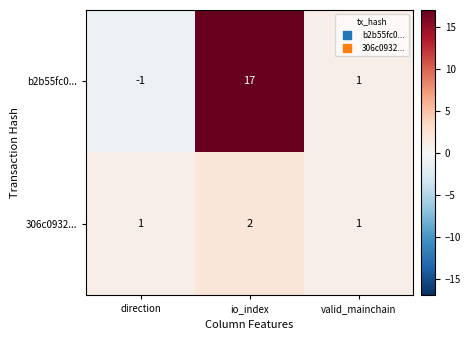

What is the difference between the maximum and minimum values in the b2b55fc0... series?

18